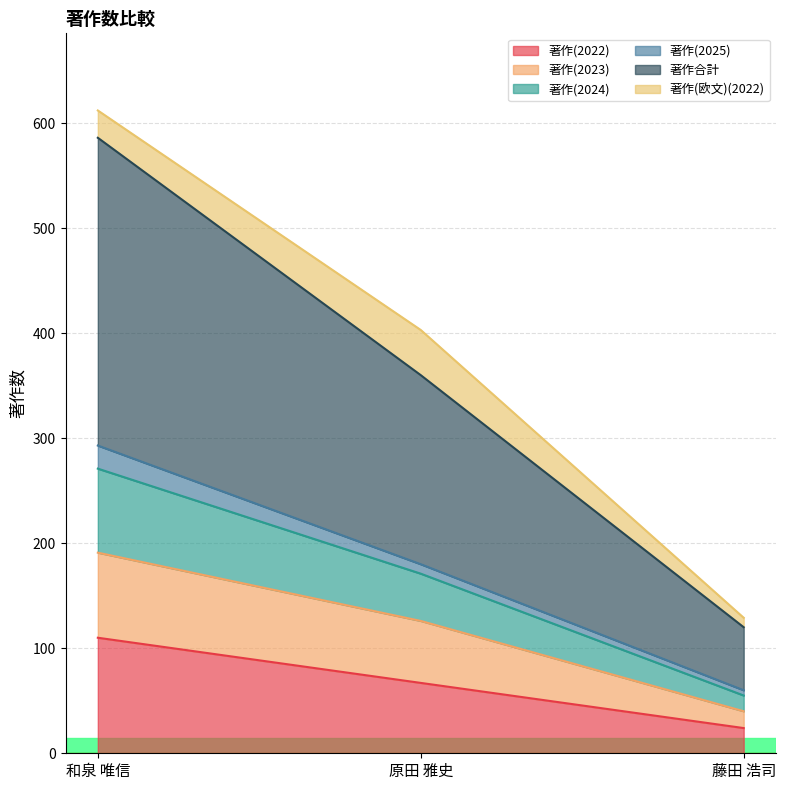

What is the label of the 1st point from the left?

和泉 唯信